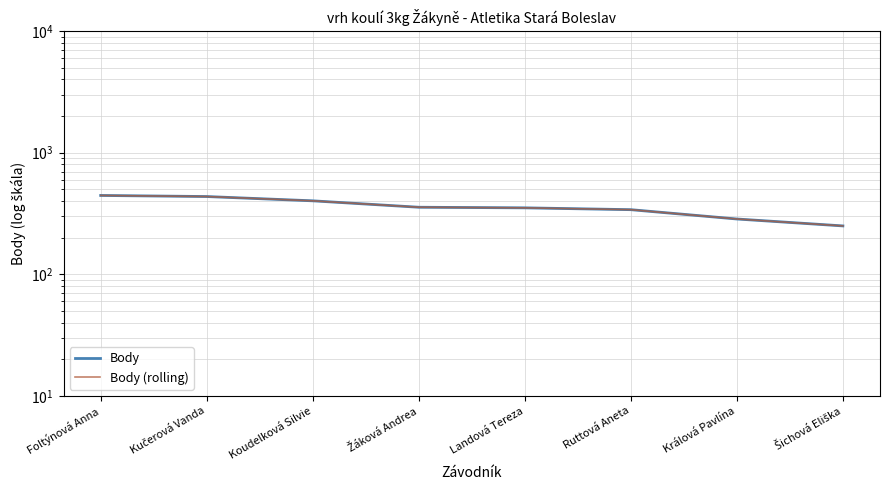

Reading left to right, what are all the values shown in this chart?

Body: 445	436	402	356	352	340	285	250
Body (rolling): 445	436	402	356	352	340	285	250